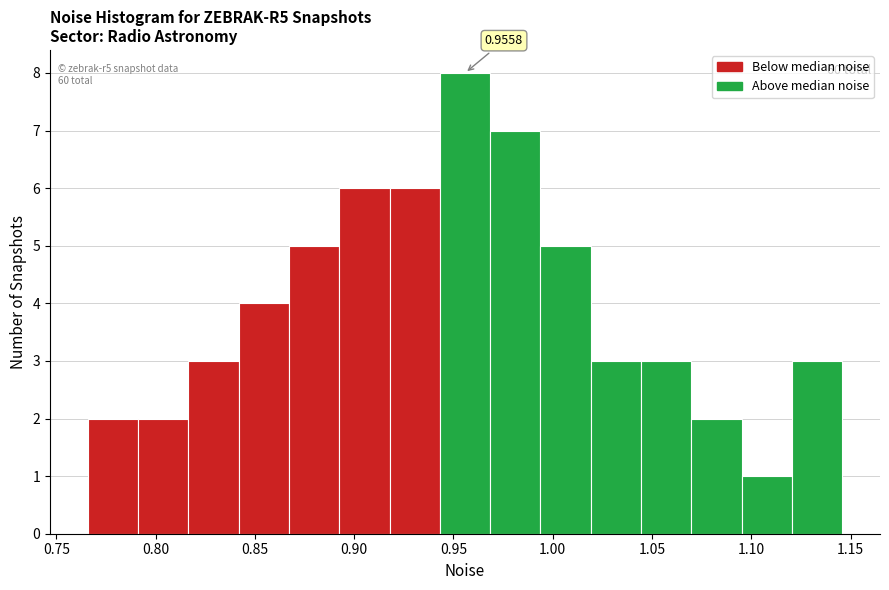

Over which range of the x-axis is the bar tallest?

0.945 to 0.970